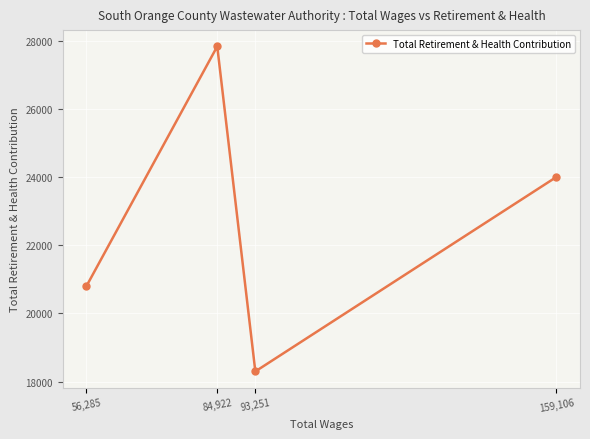

What is the approximate value at 56,285, to the nearest 10?

20800